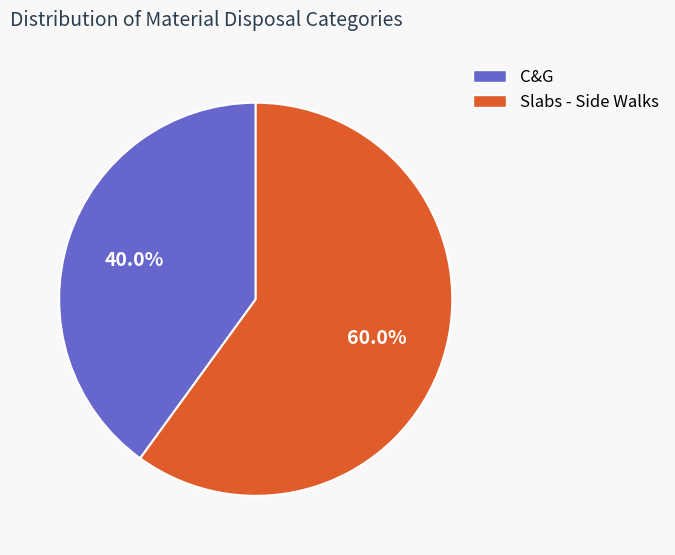

Count the number of slices in the pie.

2